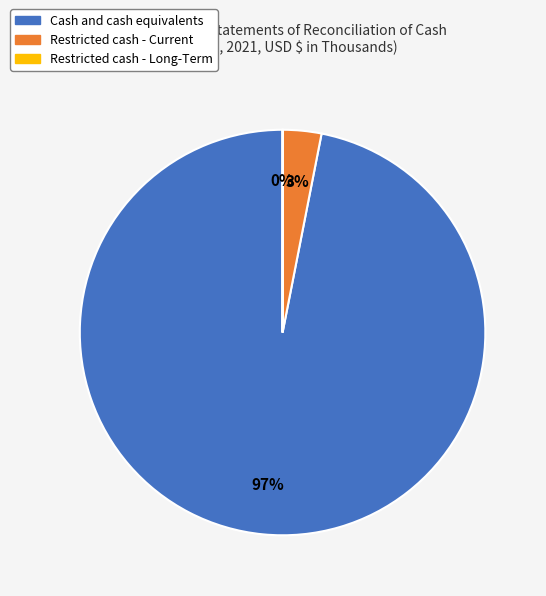

To the nearest percent, what is the average slice percentage?

33%